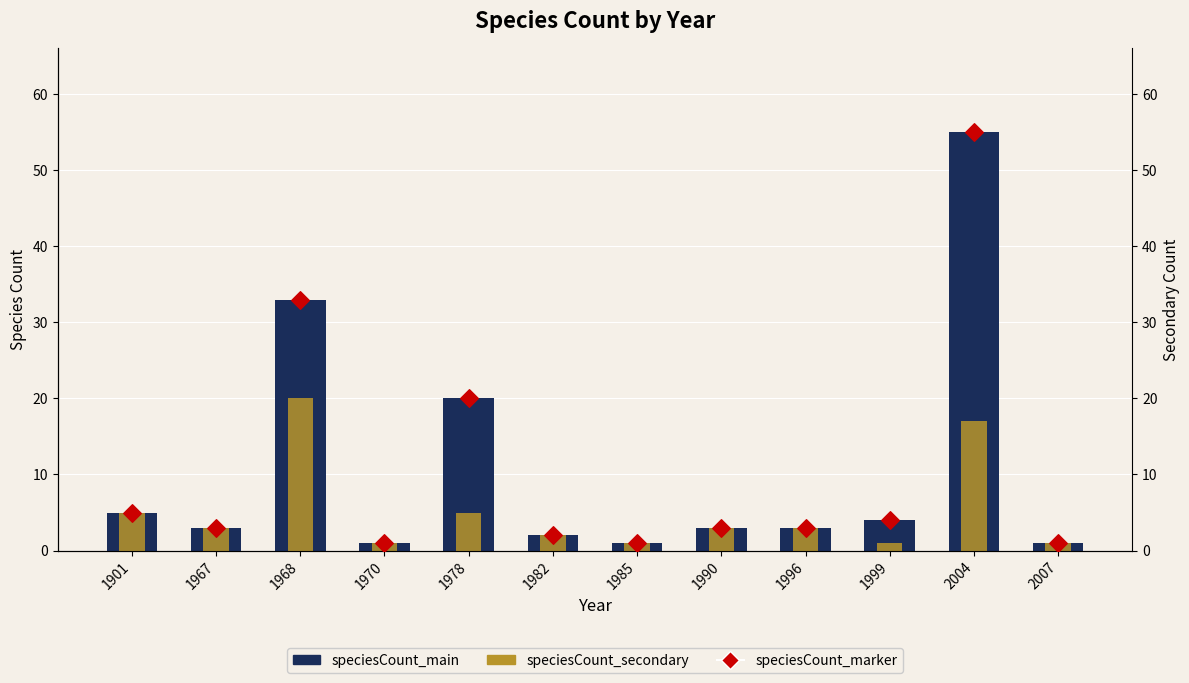

At which category is the sum across all series the highest?

2004